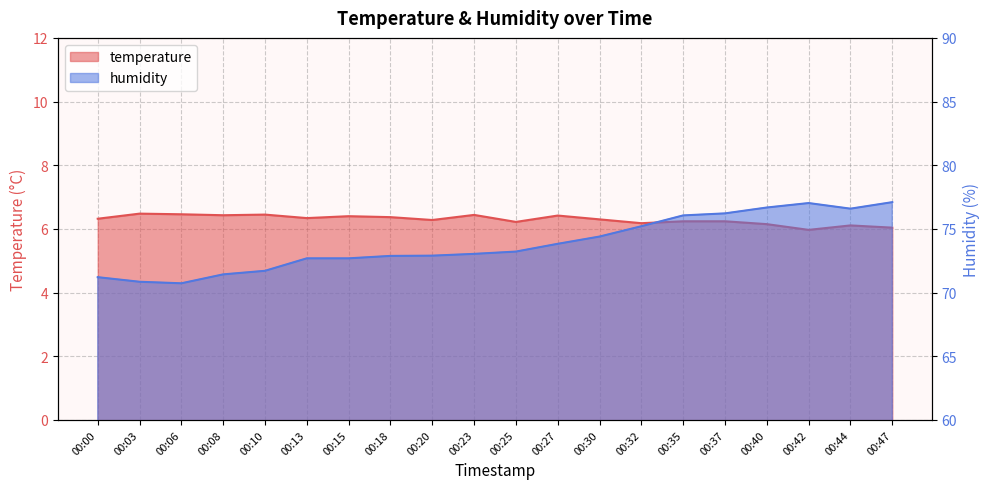

In humidity, how many points are lower than both neighbors (excluding endpoints)?

2